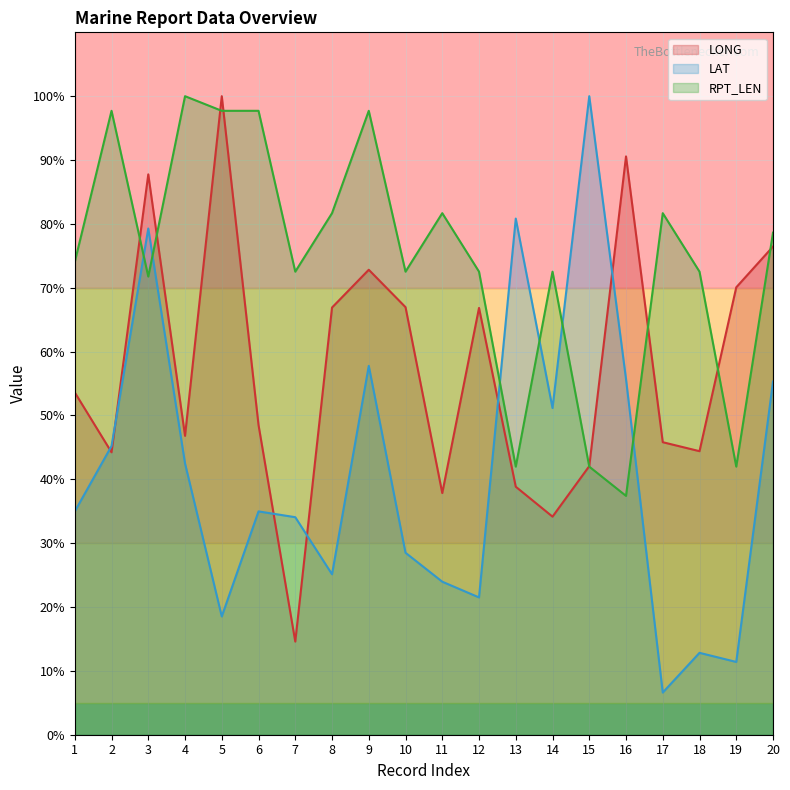

Does the chart have visible grid lines?

Yes